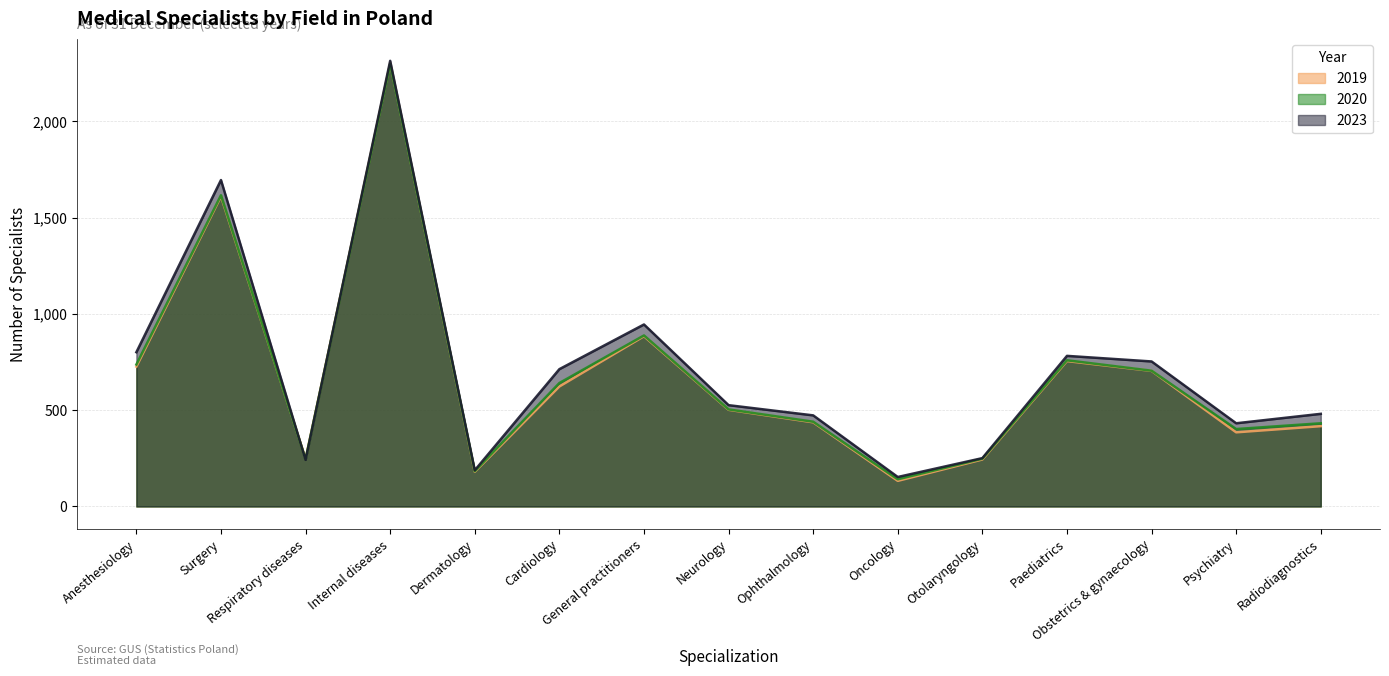

What is the greatest value displayed?

2314